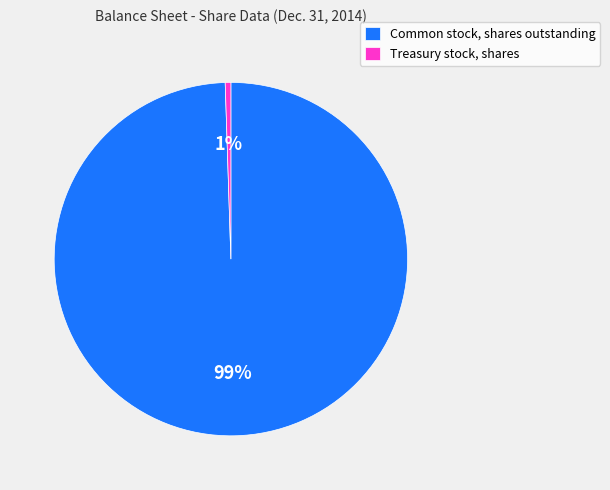

Is it true that Common stock, shares outstanding is 99% of the pie?

True